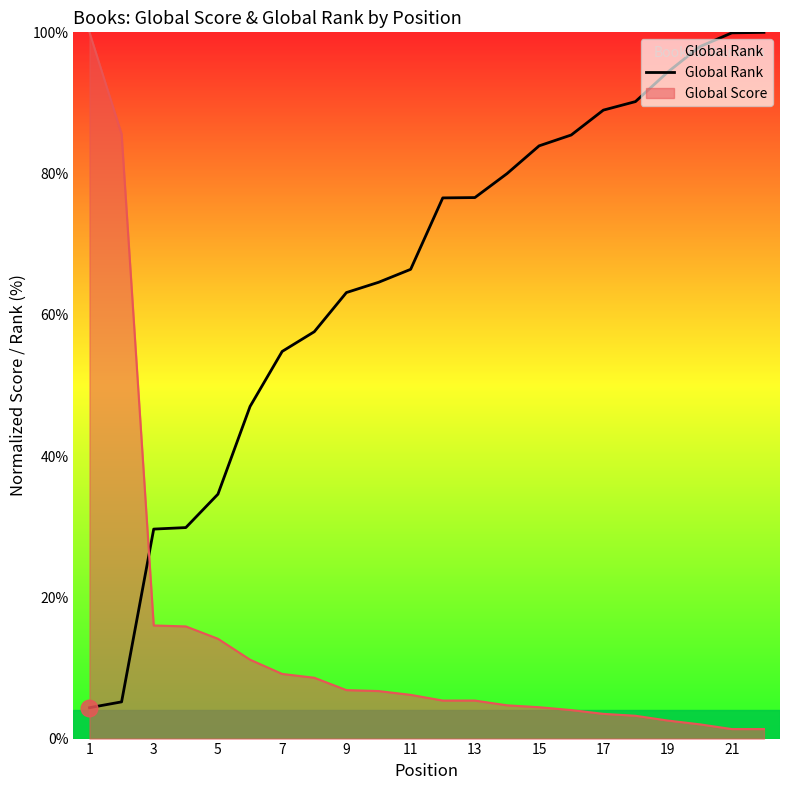

What is the difference between the maximum and minimum values in the Global Score series?

98.7